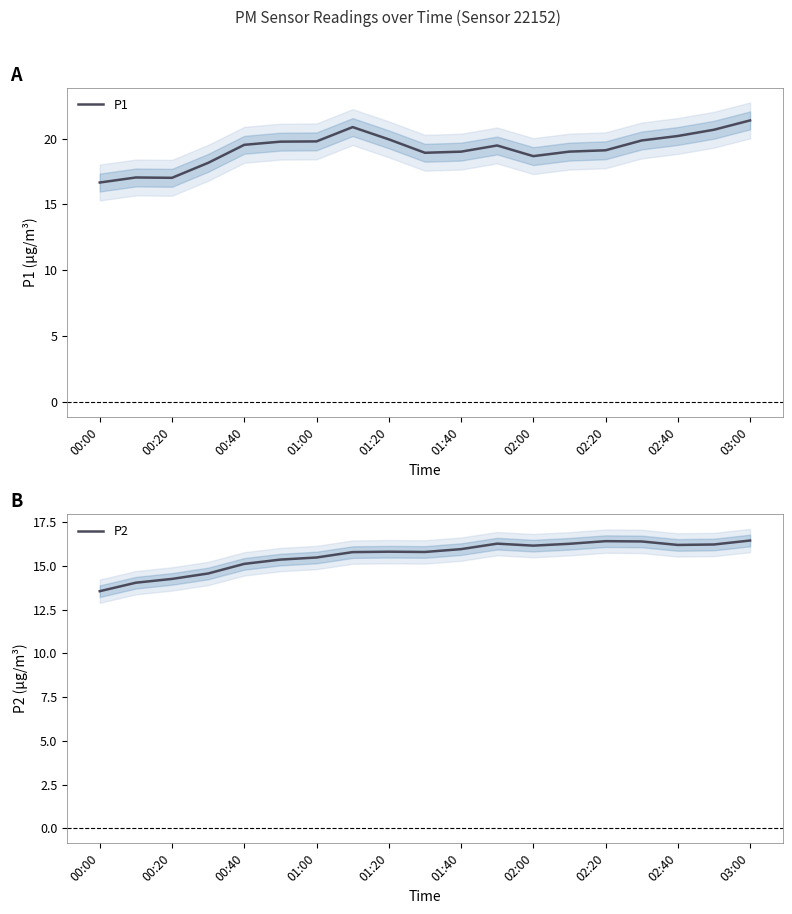

What are all the series names shown in the legend?

P1, P2